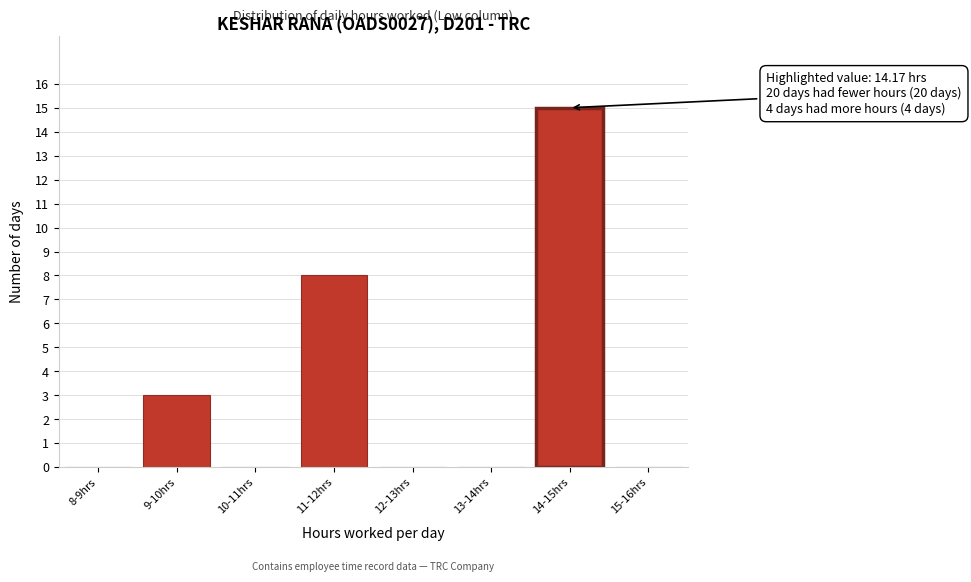

Reading left to right, extract all data points from this chart.

8-9hrs=0	9-10hrs=3	10-11hrs=0	11-12hrs=8	12-13hrs=0	13-14hrs=0	14-15hrs=15	15-16hrs=0